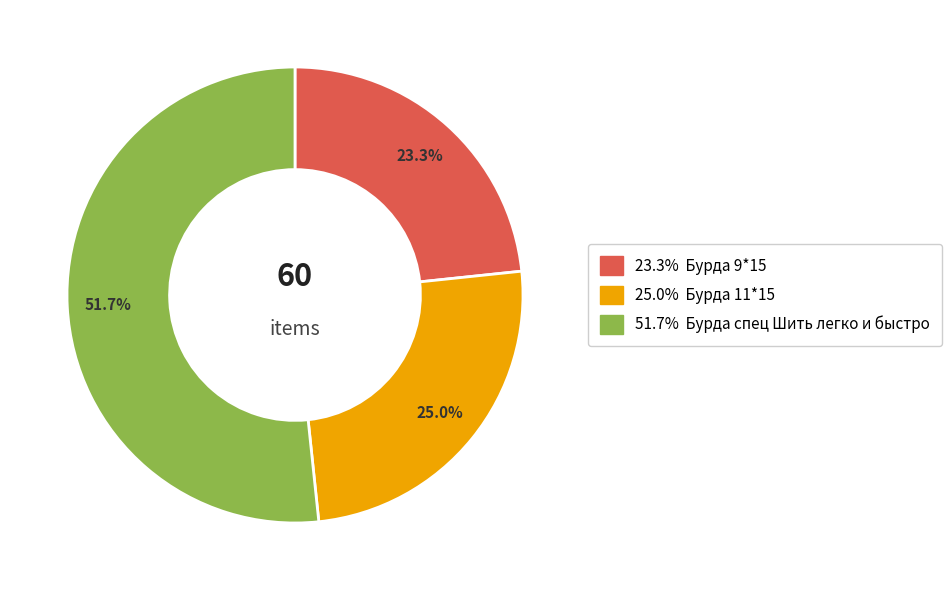

Is there any slice that represents more than half of the pie?

Yes